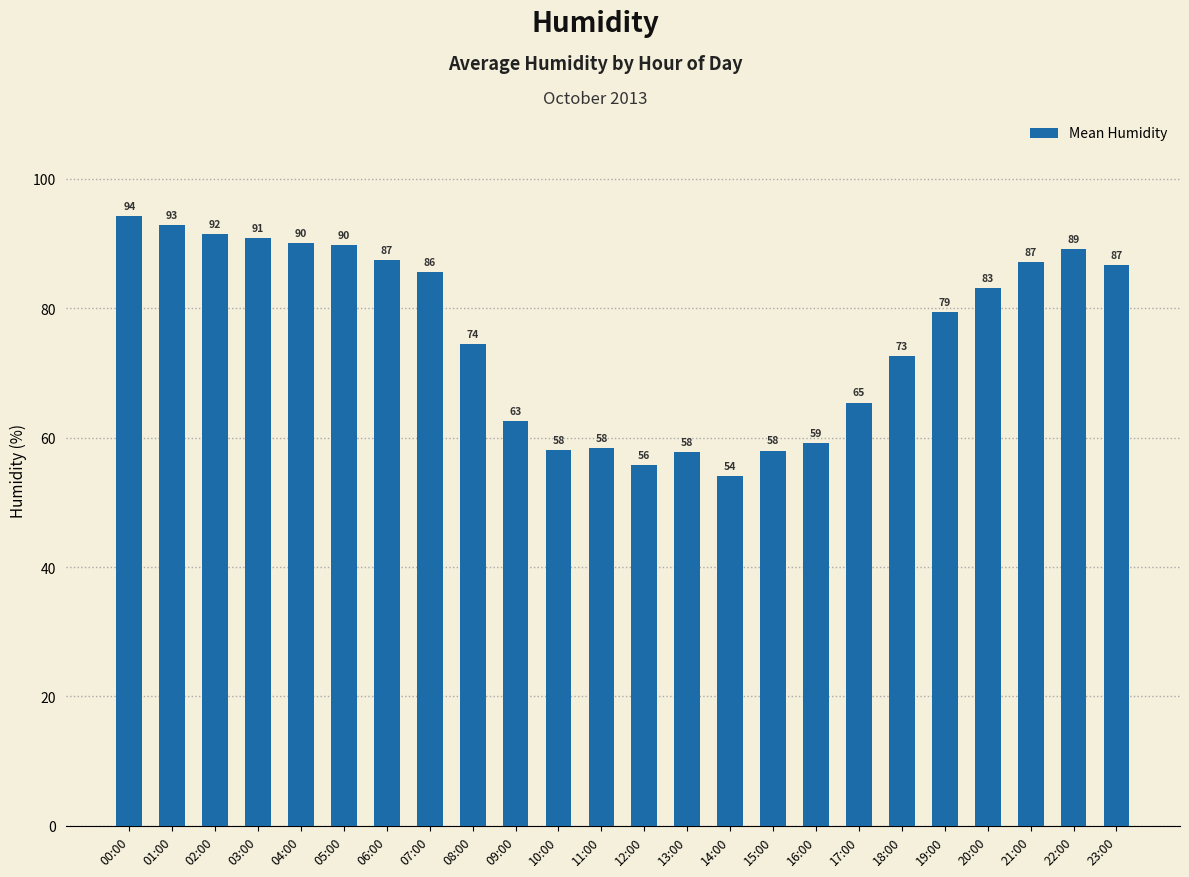

What is the label of the 18th bar from the left?

17:00